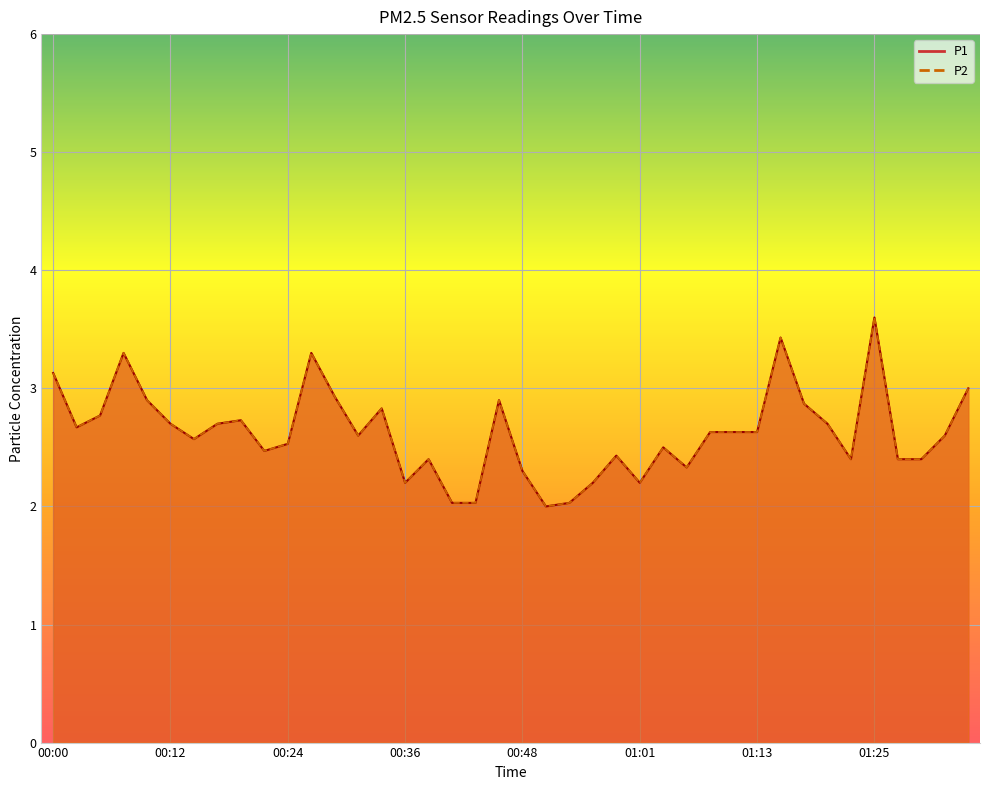

Between 00:51 and 01:25, which is larger?

01:25